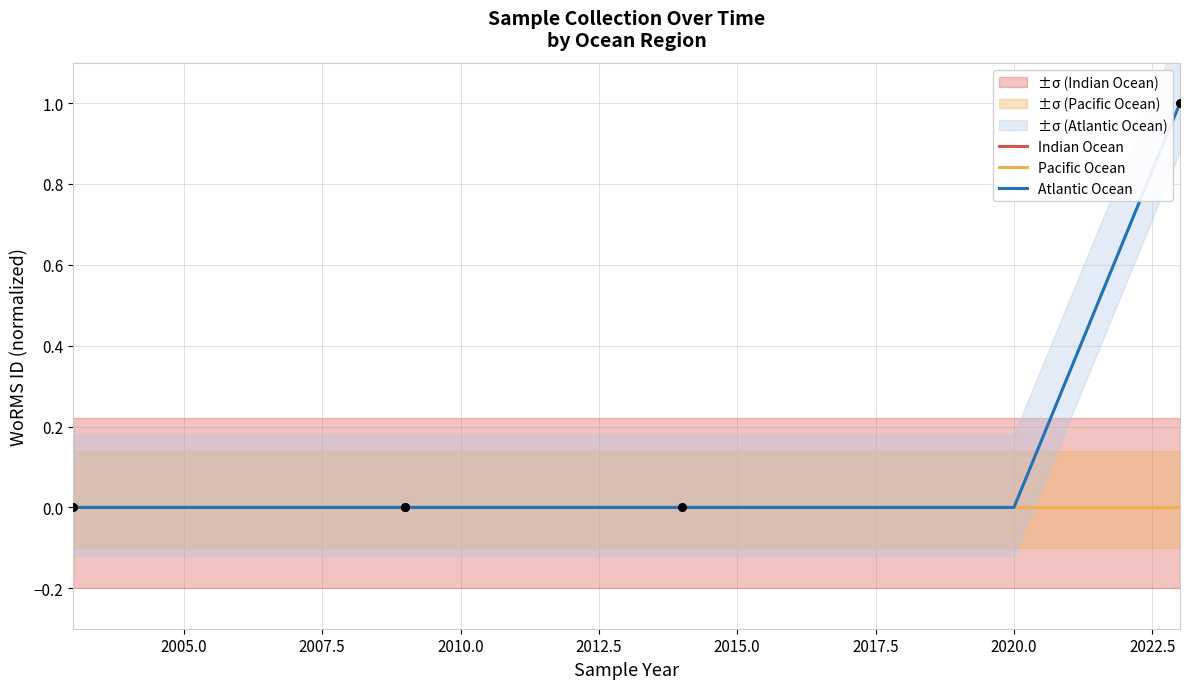

At how many categories does at least one series exceed 0?

1